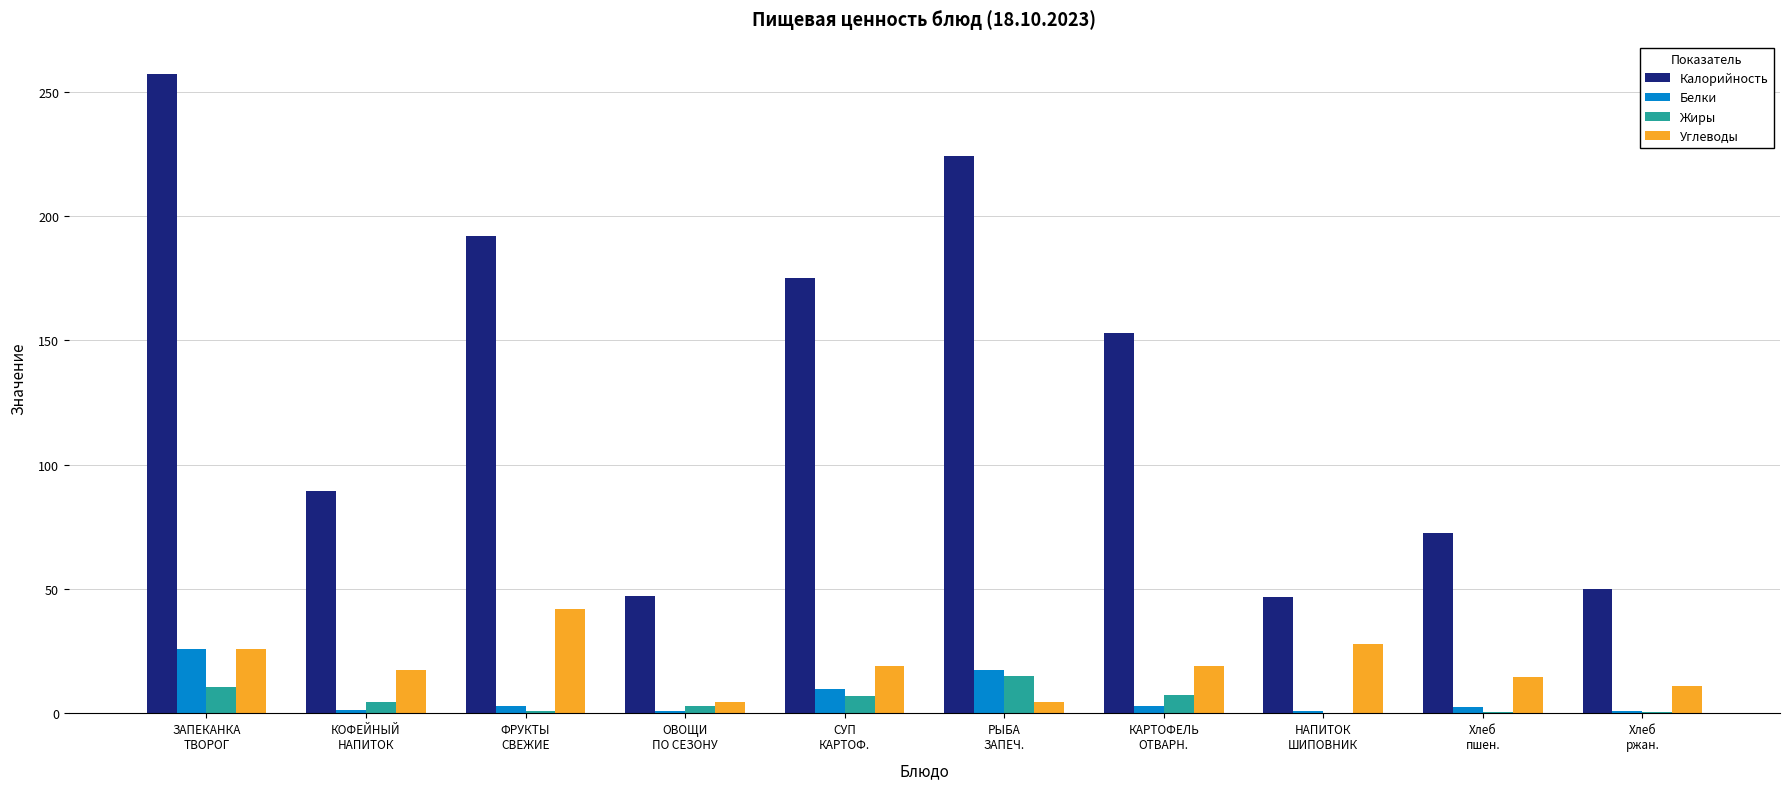

Is it true that Белки equals 9.8 at СУП
КАРТОФ.?

True